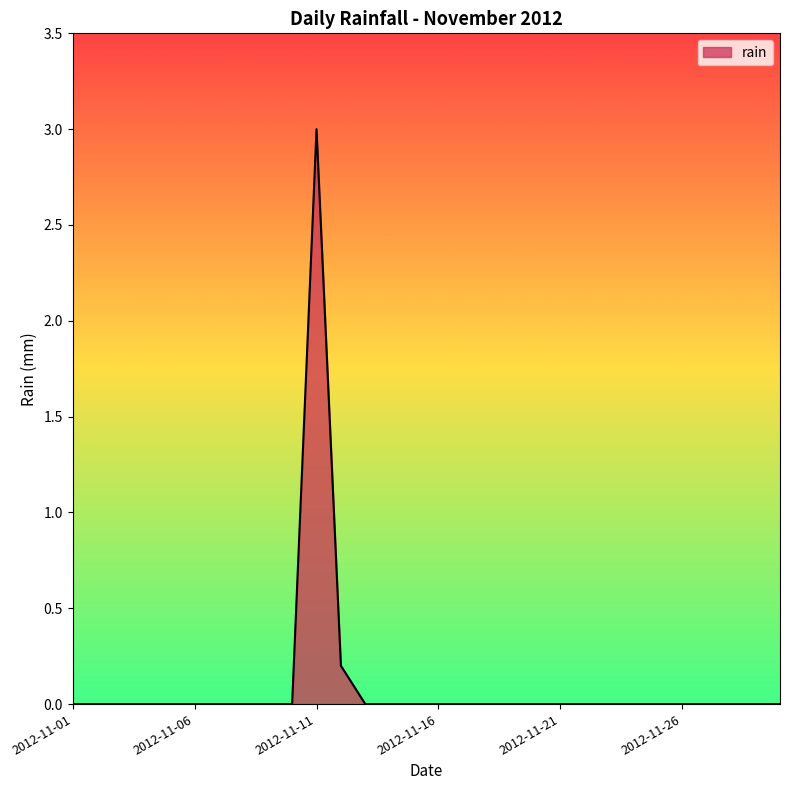

True or false: there are more than 0 points higher than both neighbors.

True